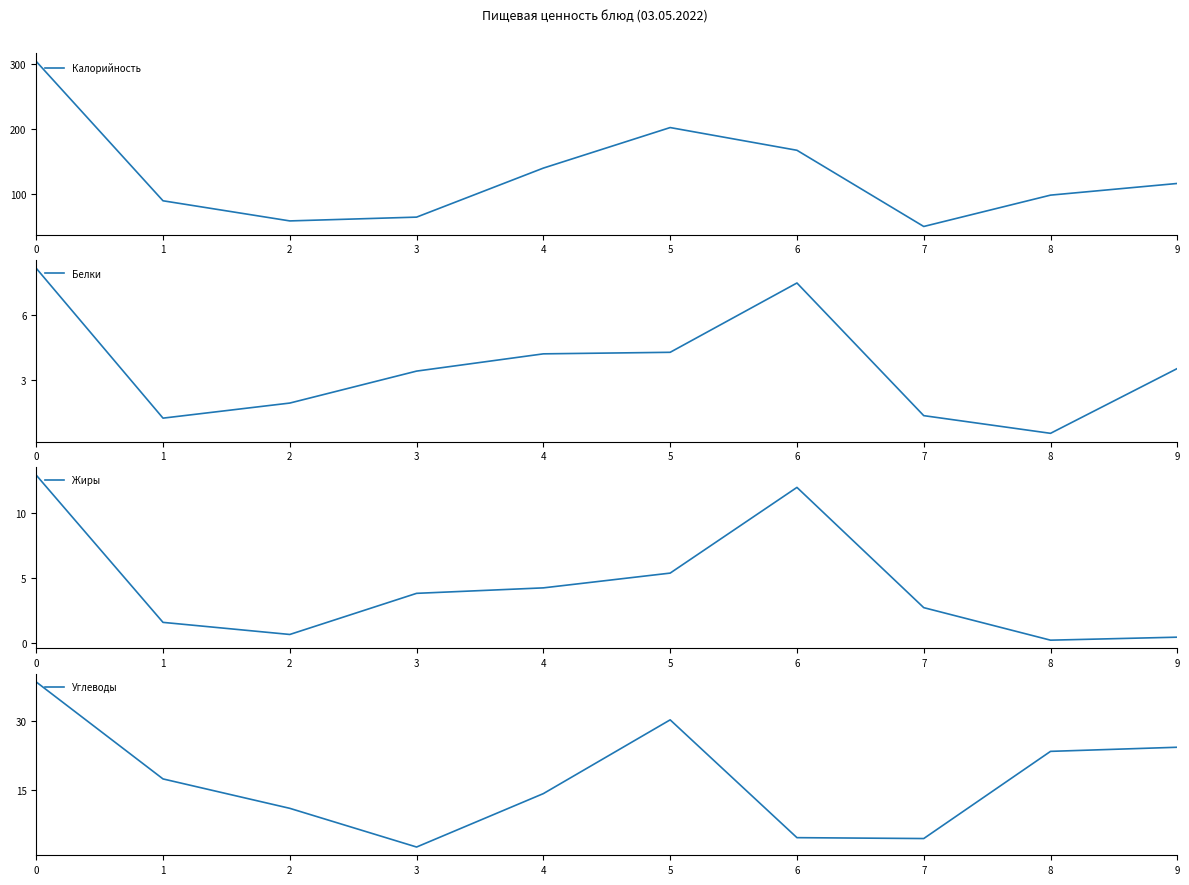

Which series ends up on top after the final intersection of Углеводы and Белки?

Углеводы